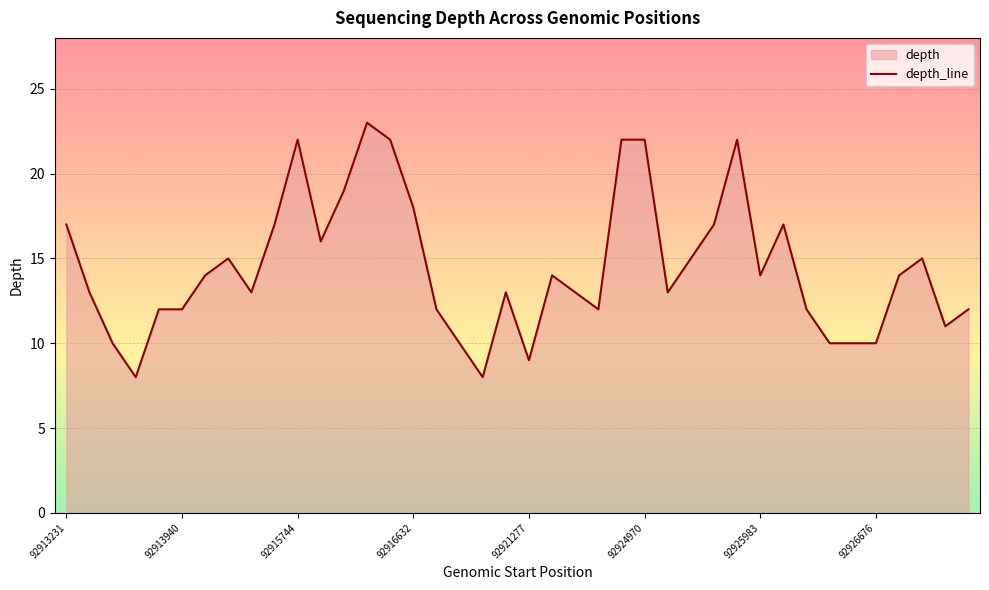

The value at 92913940 is 17. True or false?

False